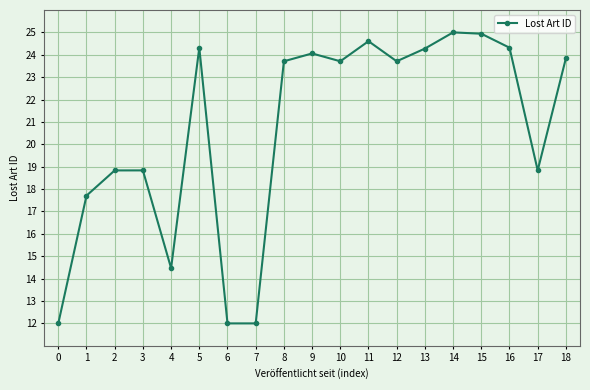

True or false: the data shows 14.5 at 4.

True